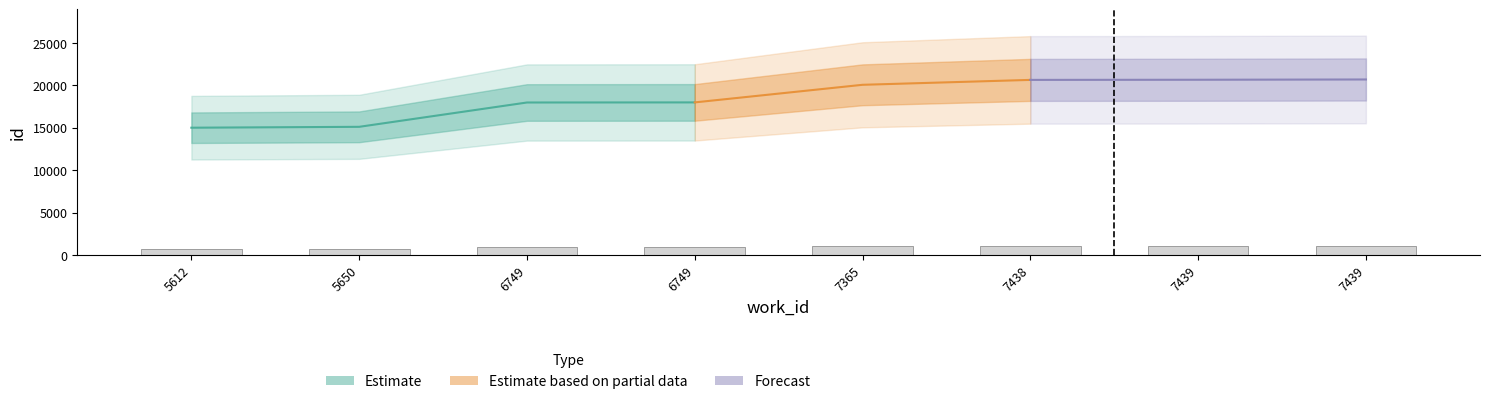

Approximately how many times larger is the value at 7365 compared to 5650?

1.3